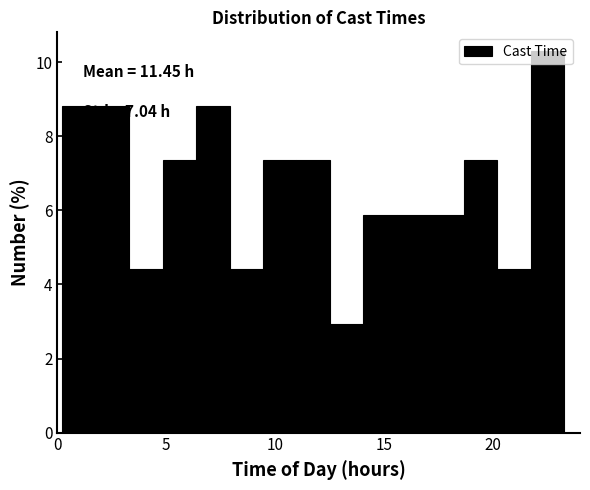

Around what value on the x-axis is the tallest bar? Give the approximate position of its centre, as read against the axis.

22.5